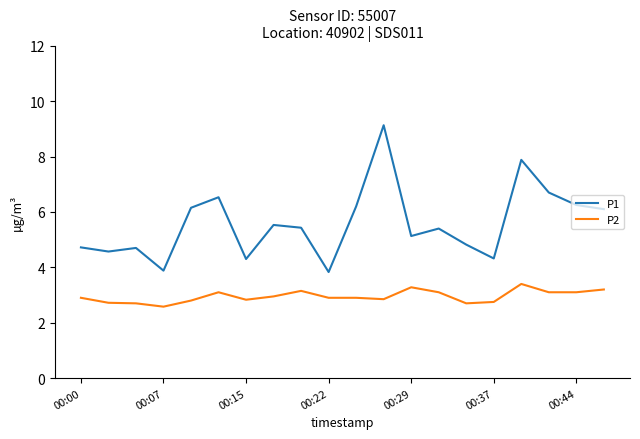

What is the sum of all P2 values?

59.0